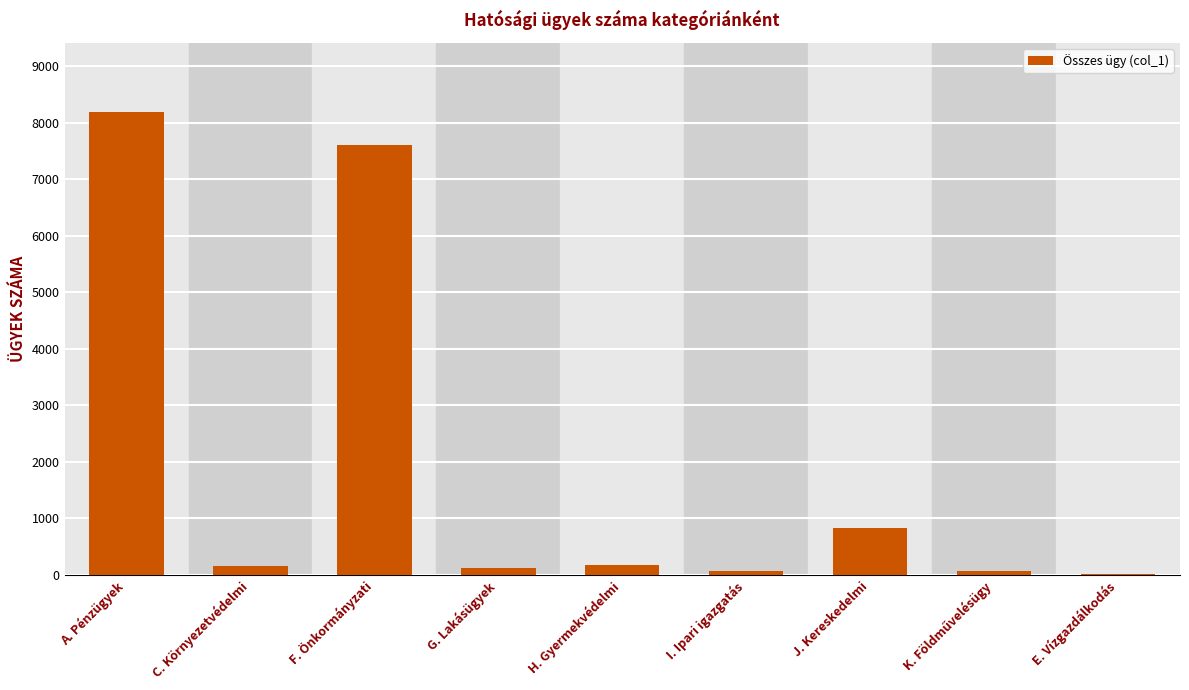

True or false: the data shows 3353 at F. Önkormányzati.

False